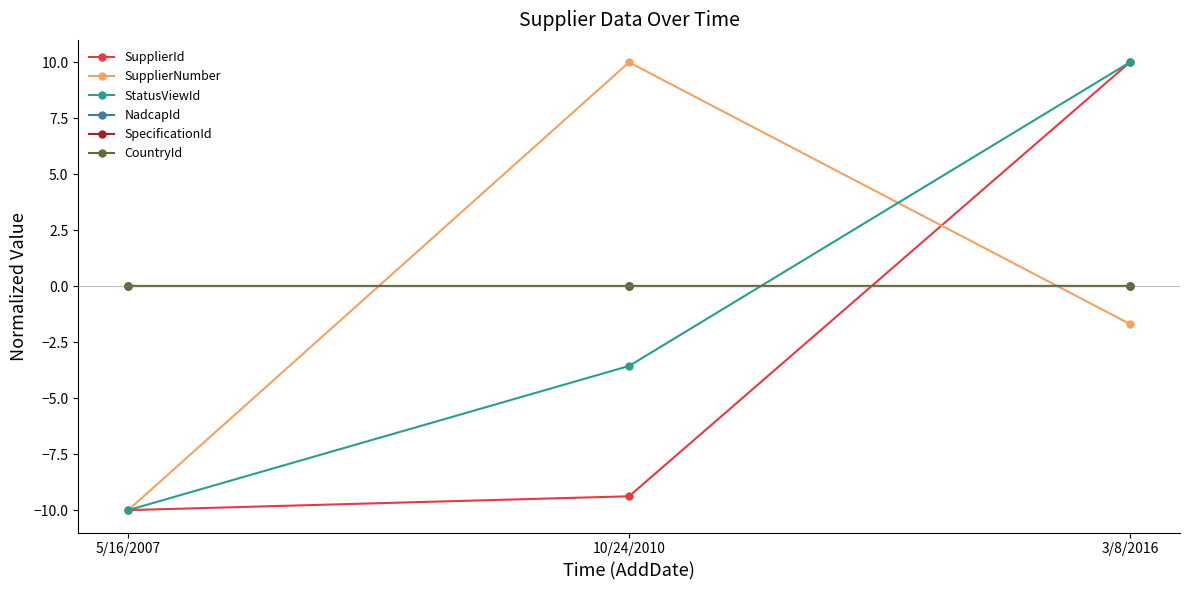

Reading left to right, what are all the values shown in this chart?

SupplierId: 5/16/2007=-10.0	10/24/2010=-9.4	3/8/2016=10.0
SupplierNumber: 5/16/2007=-10.0	10/24/2010=10.0	3/8/2016=-1.7
StatusViewId: 5/16/2007=-10.0	10/24/2010=-3.6	3/8/2016=10.0
NadcapId: 5/16/2007=0.0	10/24/2010=0.0	3/8/2016=0.0
SpecificationId: 5/16/2007=0.0	10/24/2010=0.0	3/8/2016=0.0
CountryId: 5/16/2007=0.0	10/24/2010=0.0	3/8/2016=0.0